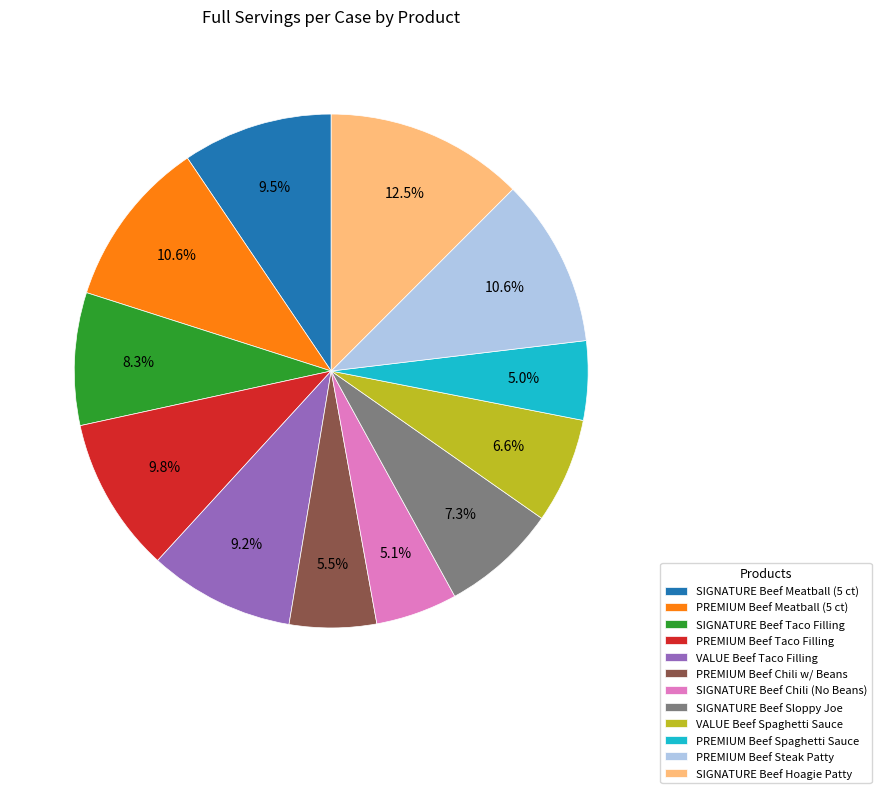

Approximately how many times larger is the value at VALUE Beef Spaghetti Sauce compared to PREMIUM Beef Taco Filling?

0.7